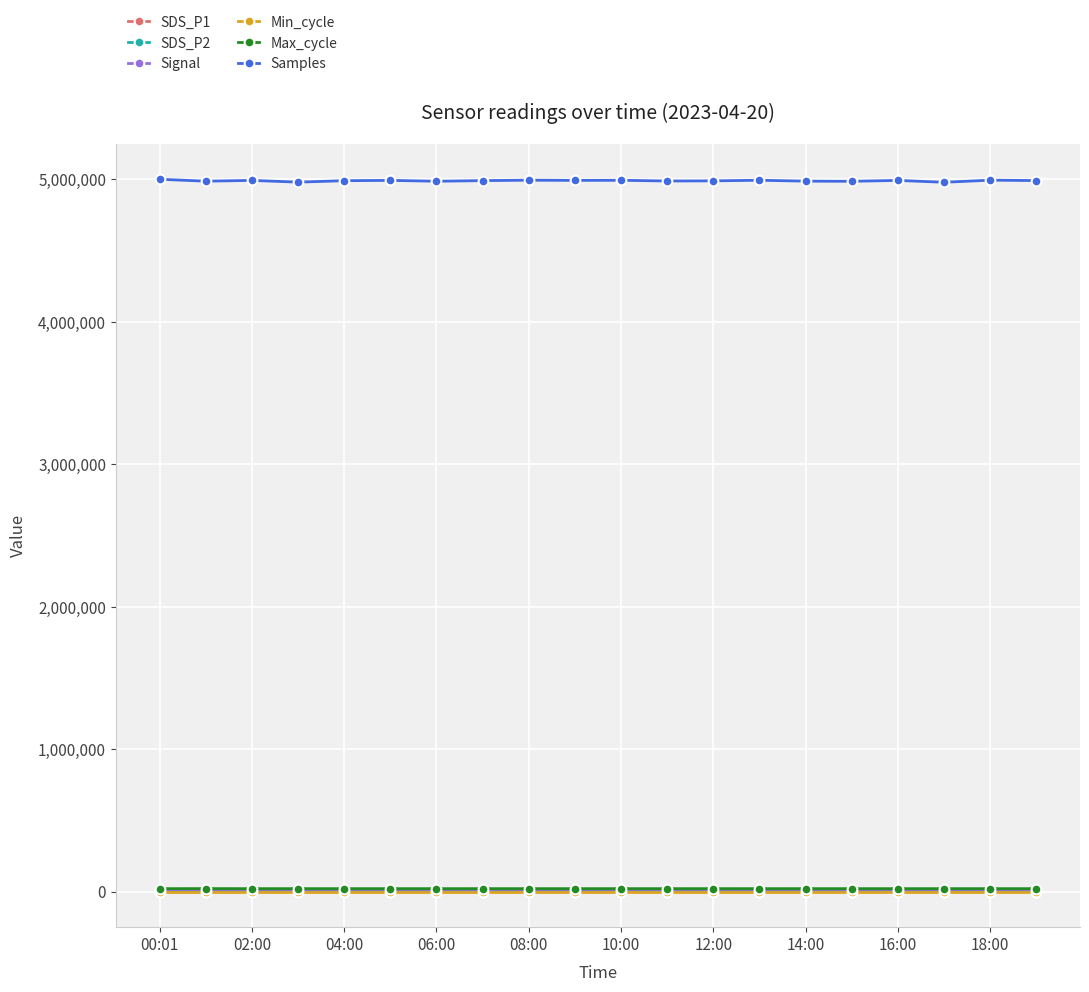

Which series has the widest spread of values?

Samples